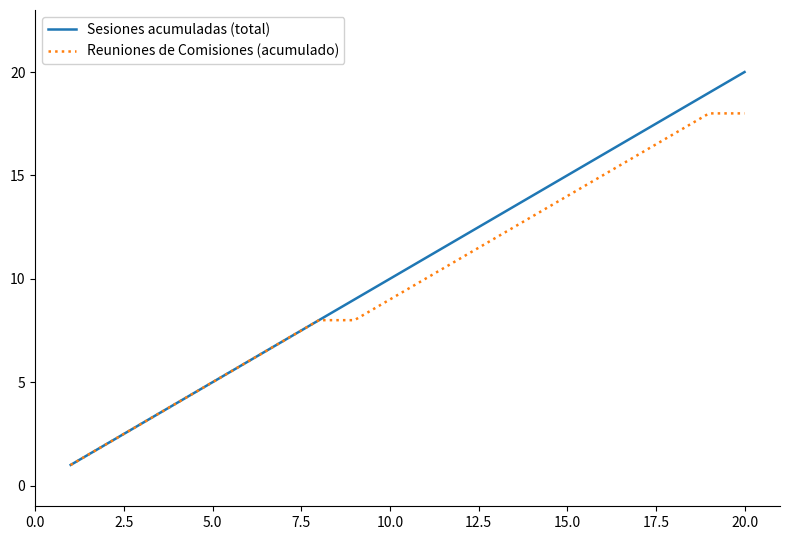

Reading right to left, transcribe all the data shown in this chart.

Sesiones acumuladas (total): 20	19	18	17	16	15	14	13	12	11	10	9	8	7	6	5	4	3	2	1
Reuniones de Comisiones (acumulado): 18	18	17	16	15	14	13	12	11	10	9	8	8	7	6	5	4	3	2	1